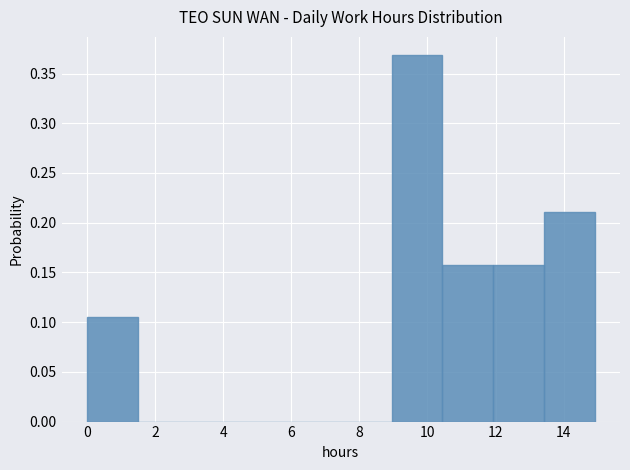

What is the height of the bar covering 12.0 to 13.4 on the x-axis? Neither the bar edges nor the heights are printed on the chart, so give them approximately, as read against the axes.

0.160